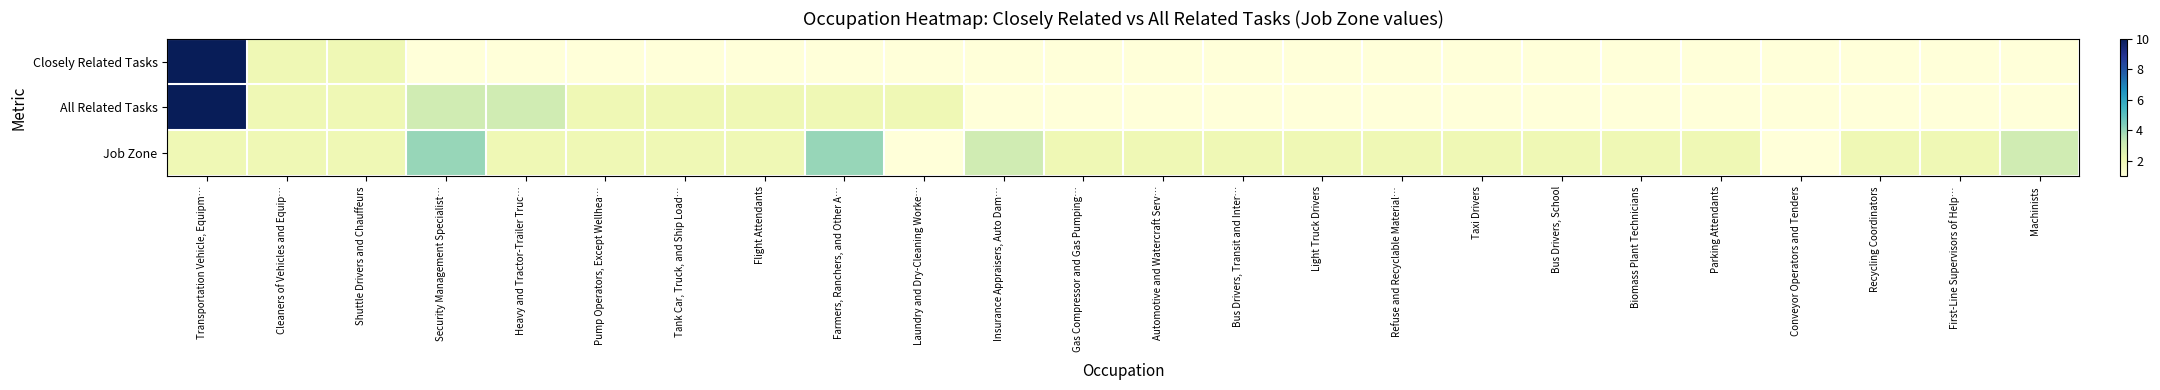

Between Security Management Specialist… and Taxi Drivers, which is larger?

Security Management Specialist…